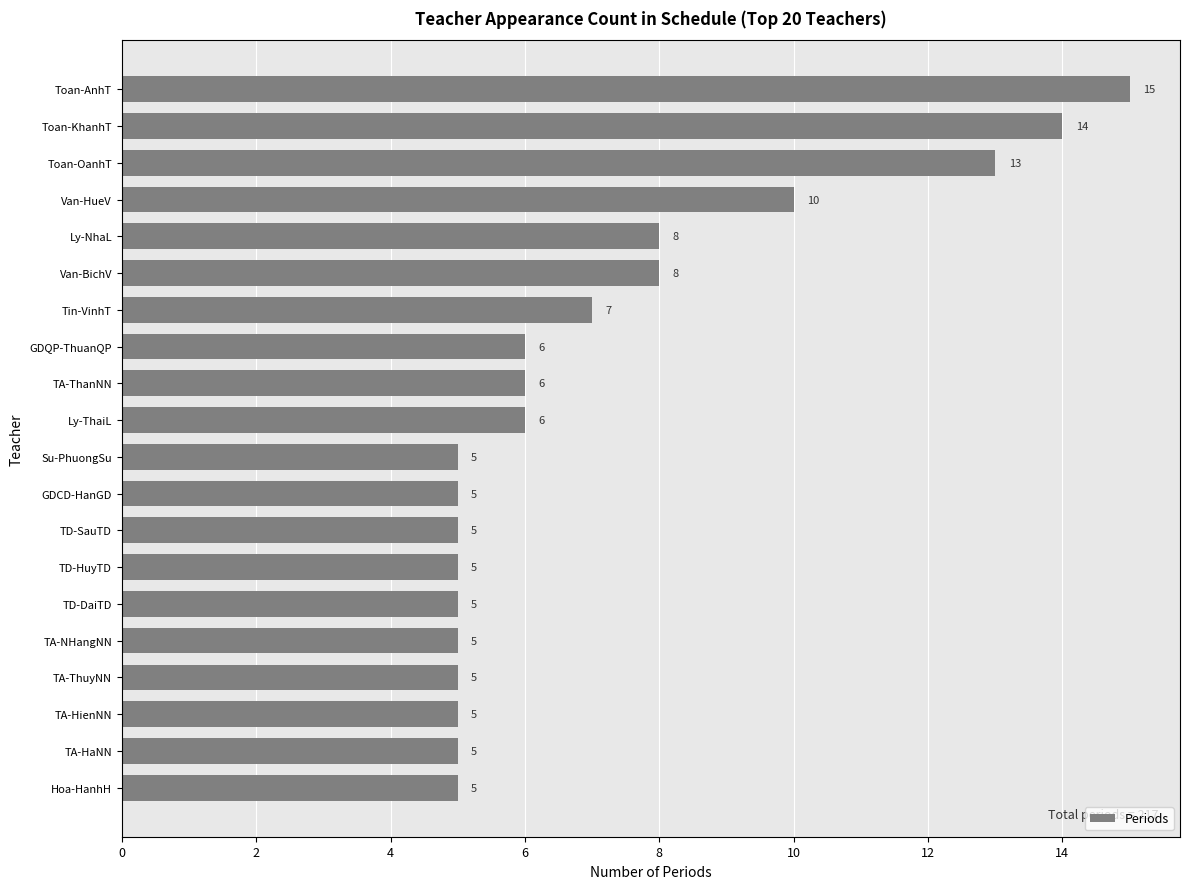

Count the values in the range 5 to 8.

16